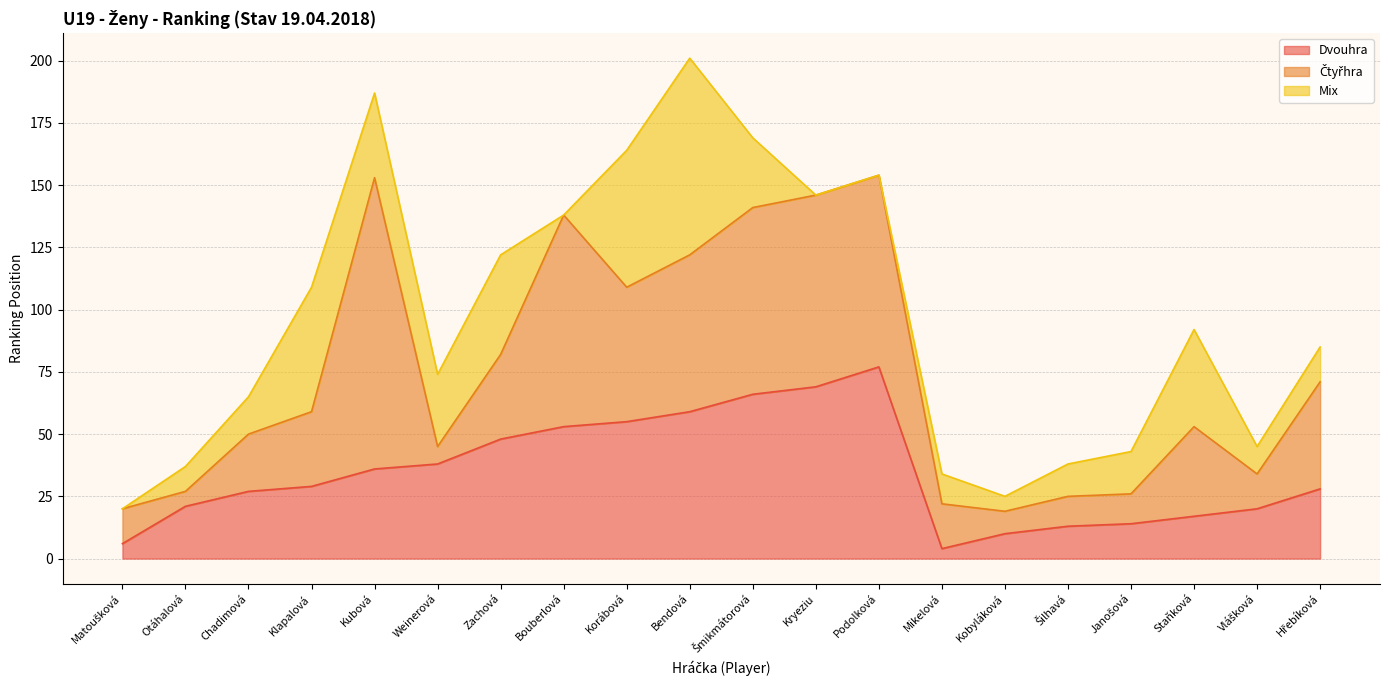

True or false: Dvouhra has more than 1 interior local peaks.

False